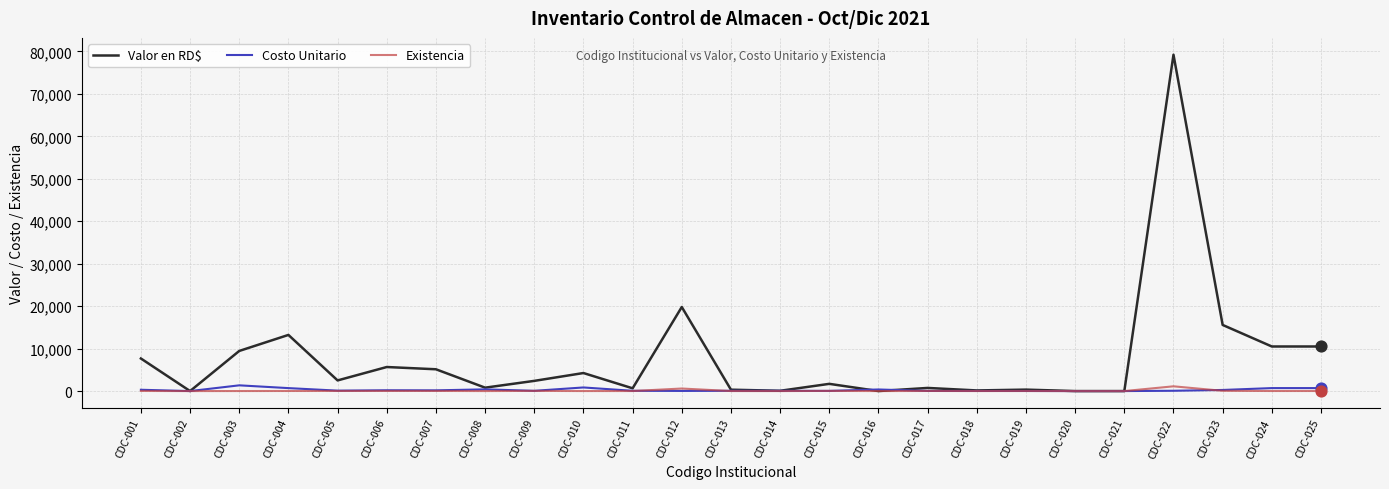

At which category is the sum across all series the highest?

CDC-022